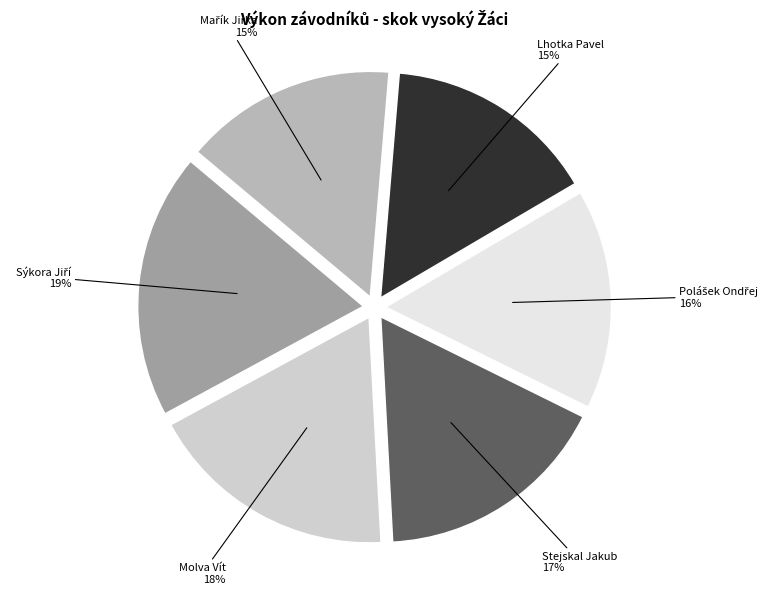

To the nearest percent, what is the average slice percentage?

17%